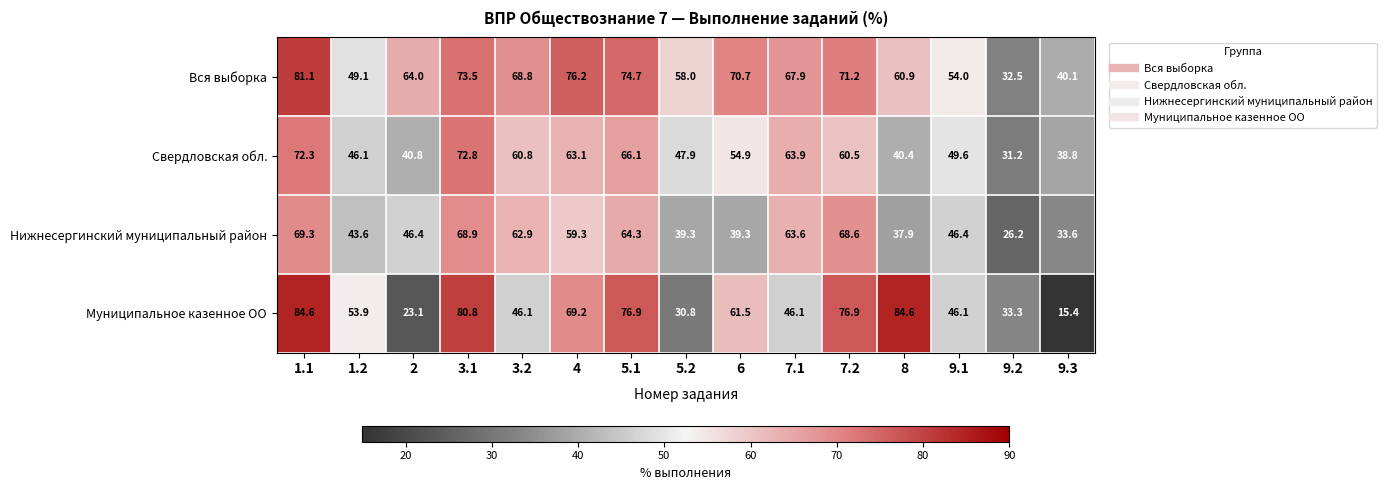

At how many categories does at least one series exceed 75?

6